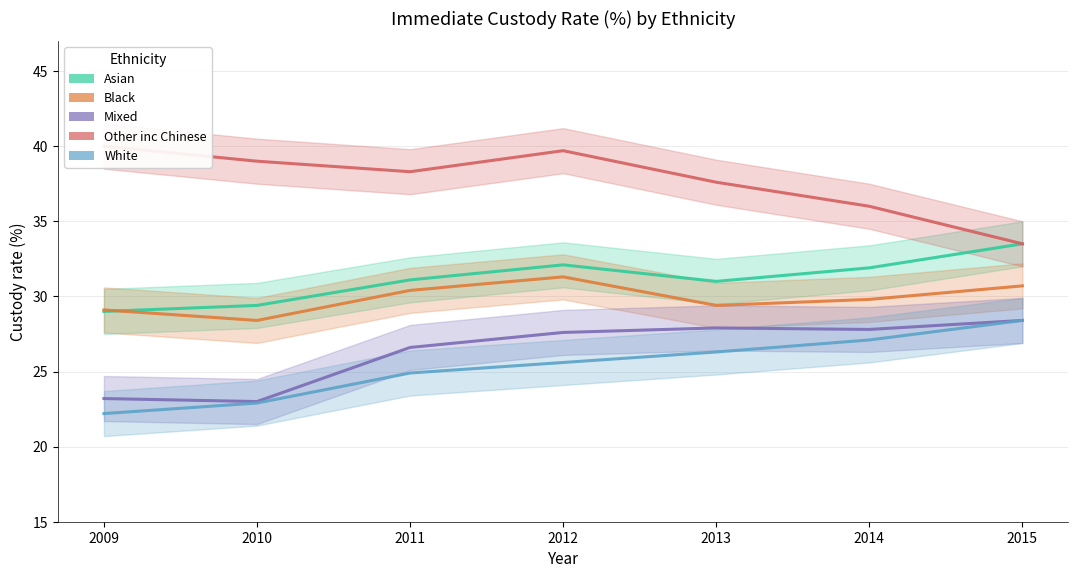

What is the maximum value shown in the chart?

40.0